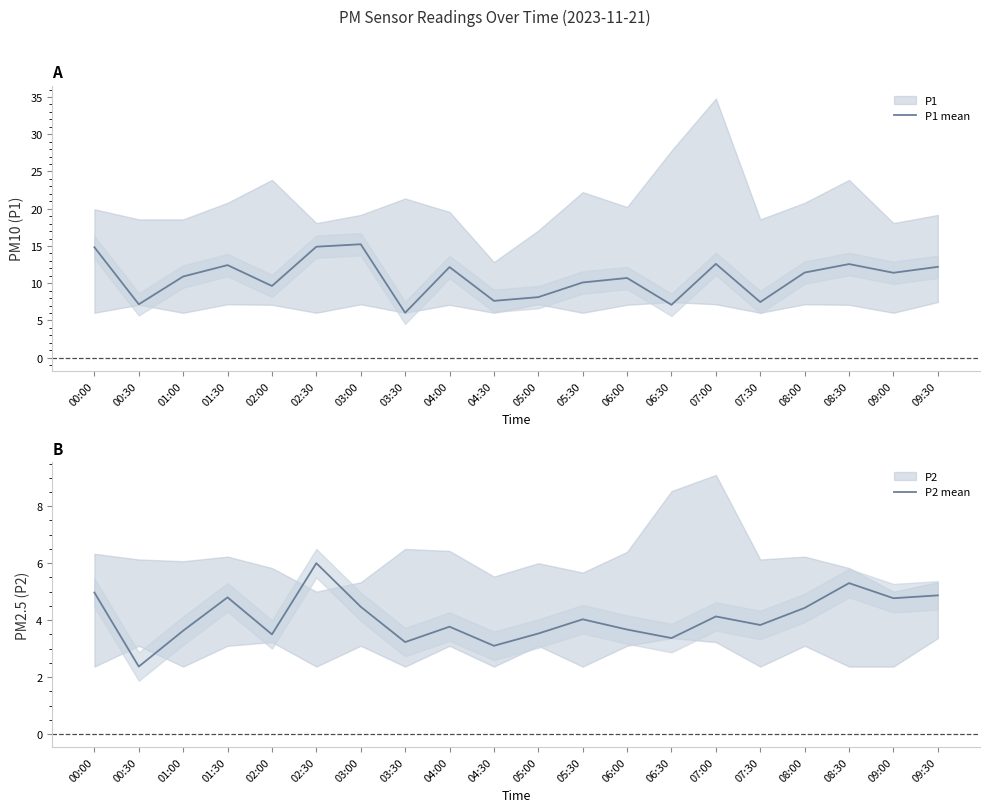

At how many categories does at least one series exceed 9?

14